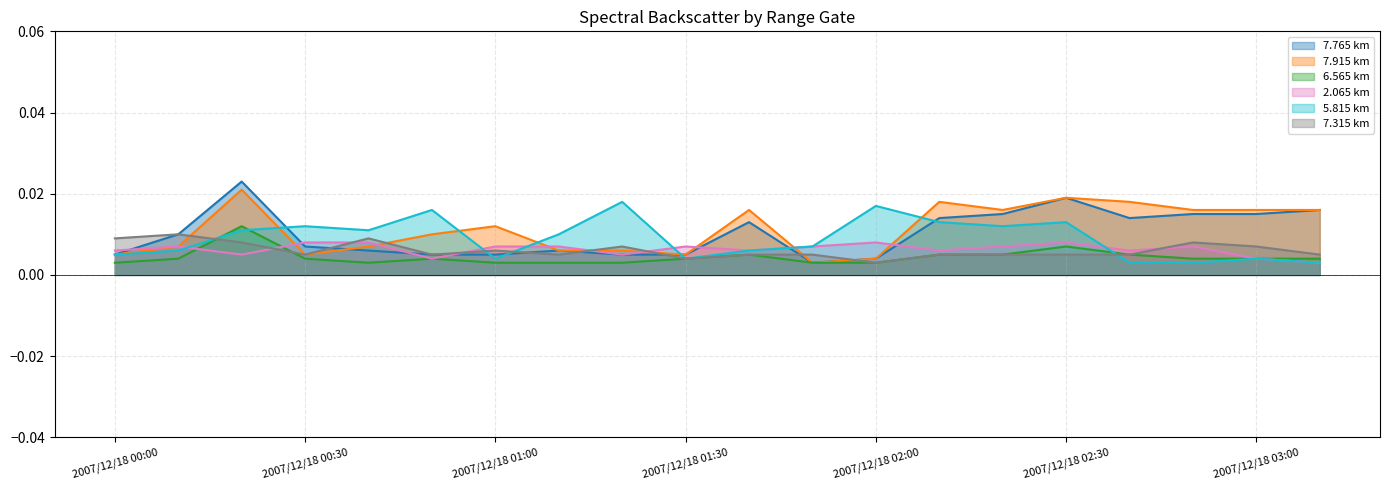

The   5.815 series shows 0.0 at 2007/12/18 01:10. True or false?

False